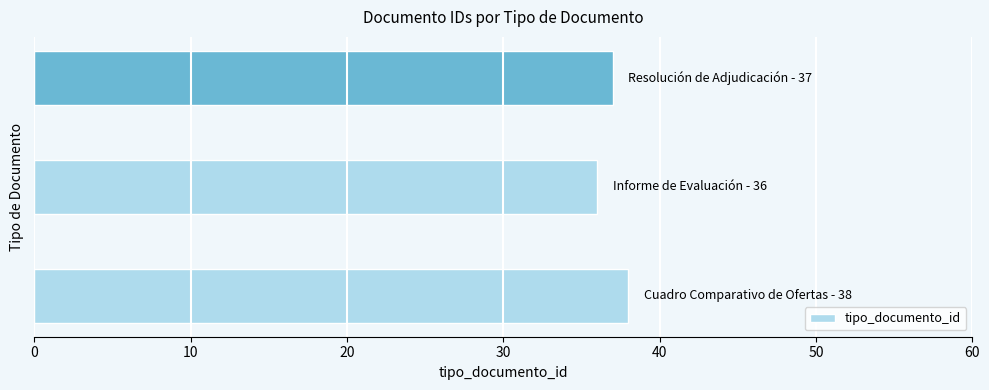

What is the greatest value displayed?

38